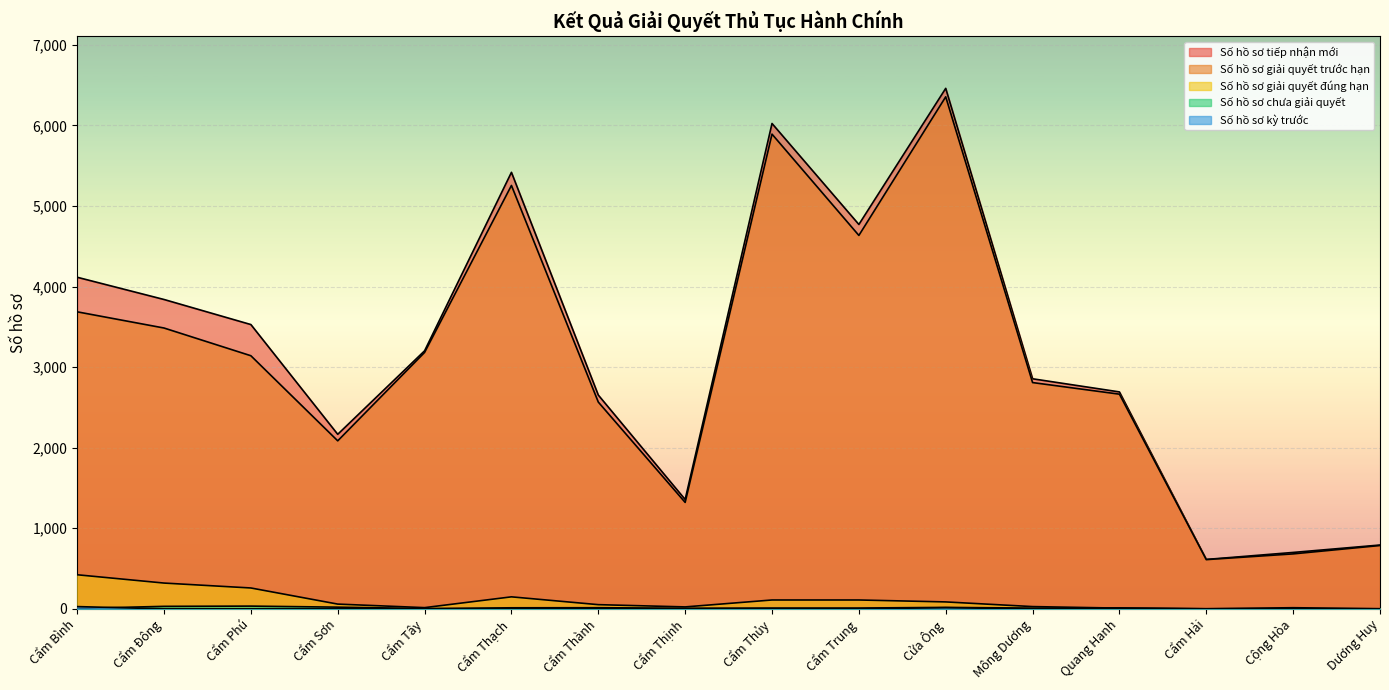

Is the value of Số hồ sơ giải quyết đúng hạn at Cẩm Thủy greater than the value of Số hồ sơ chưa giải quyết at Cẩm Sơn?

Yes